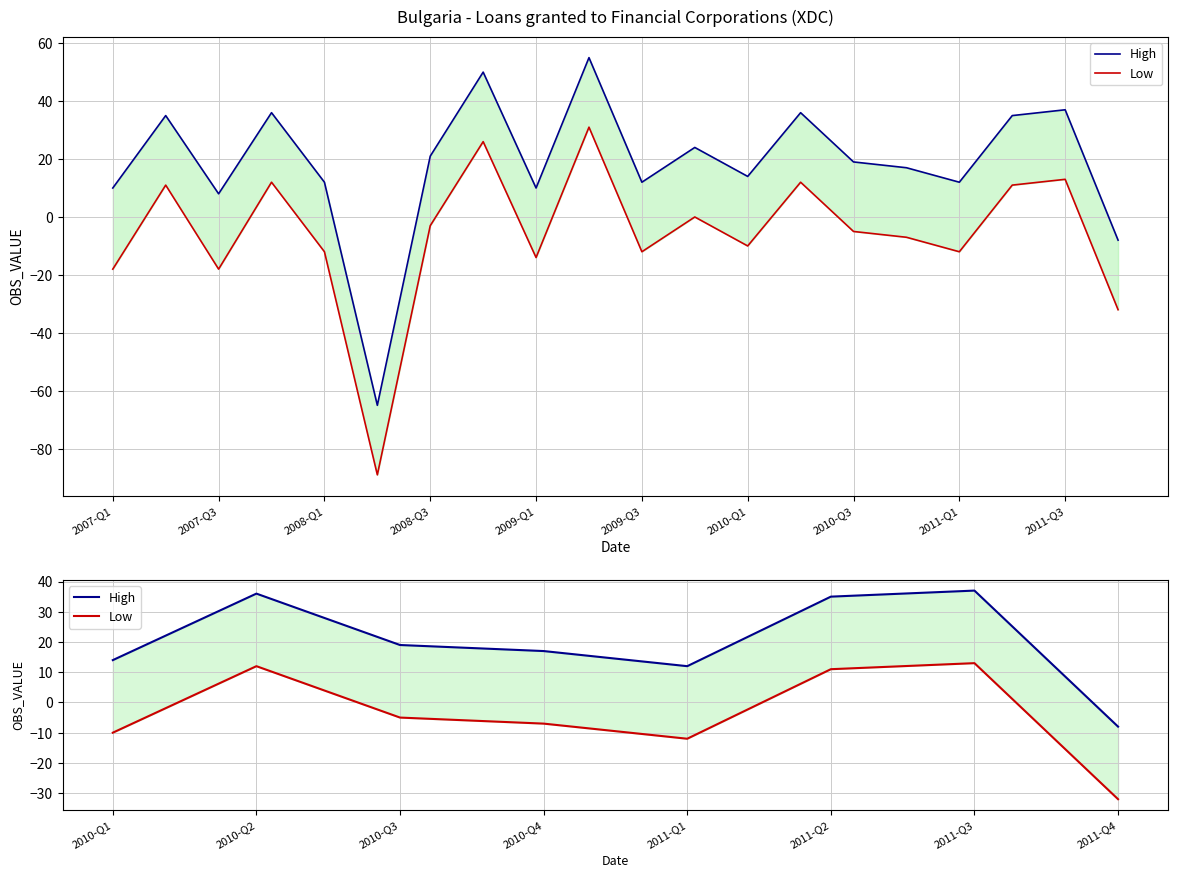

Is it true that High equals 46 at 2011-Q2?

False